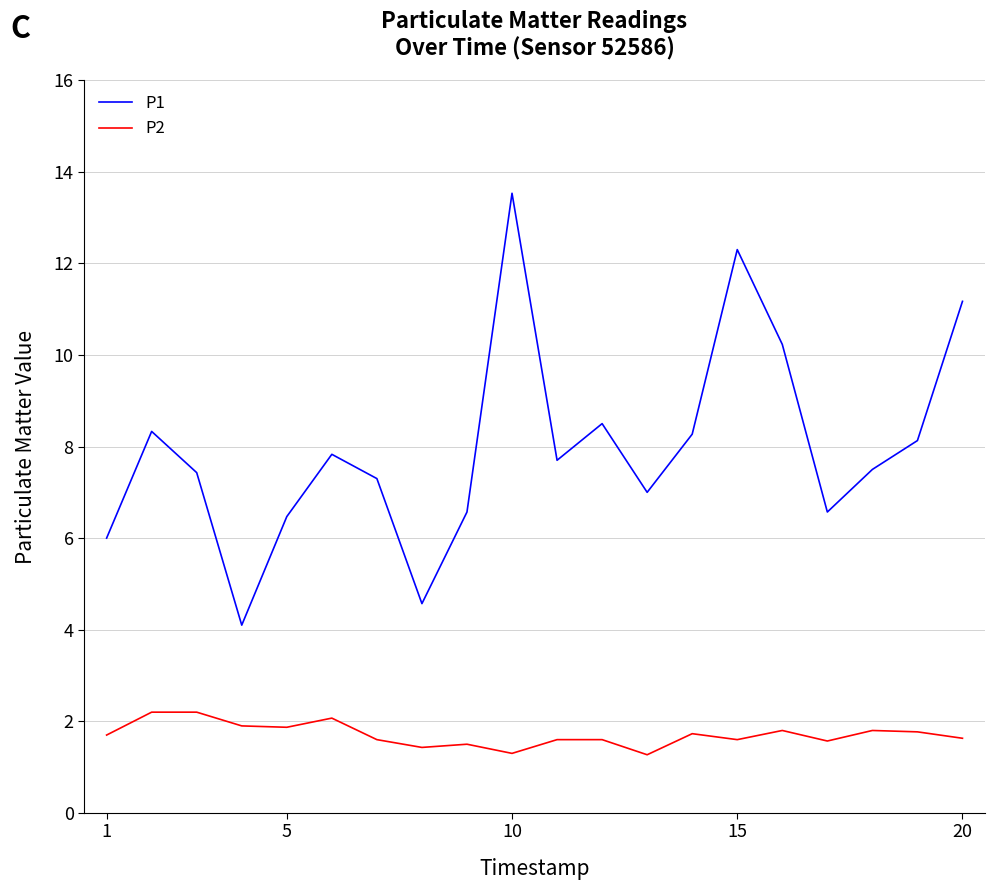

Rank the series by their average value, from lowest to highest.

P2, P1